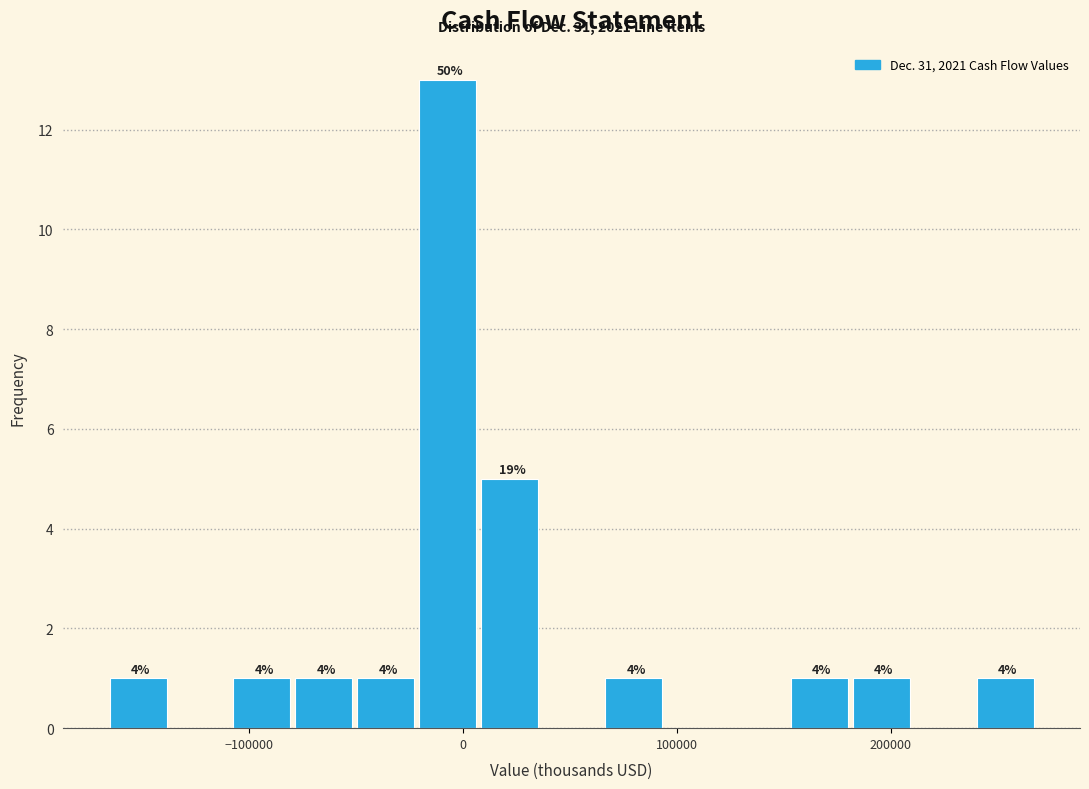

Read against the x-axis, roughly where is the centre of the tallest bar?

-10000